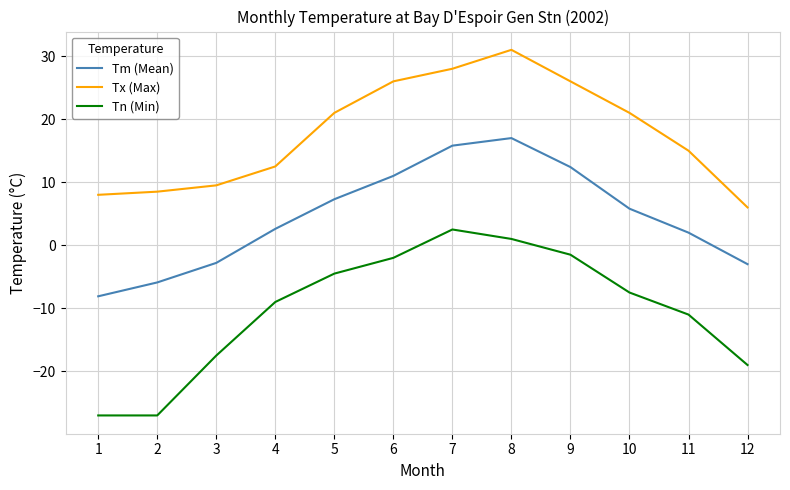

How many positive values does the Tm (Mean) series have?

8